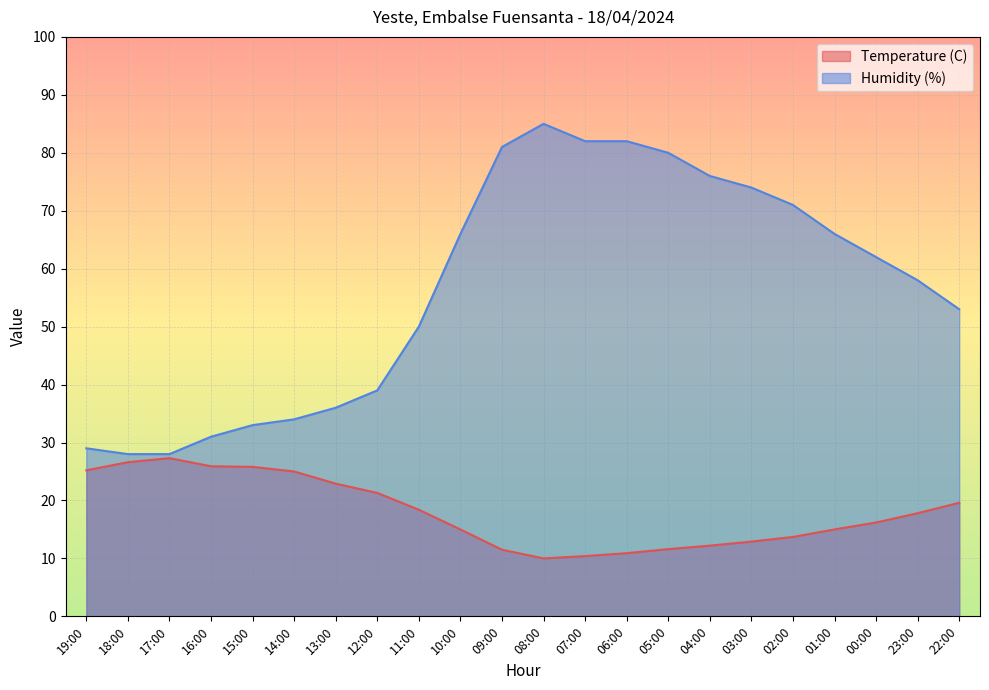

What is the total value across all series at 19:00?

54.2